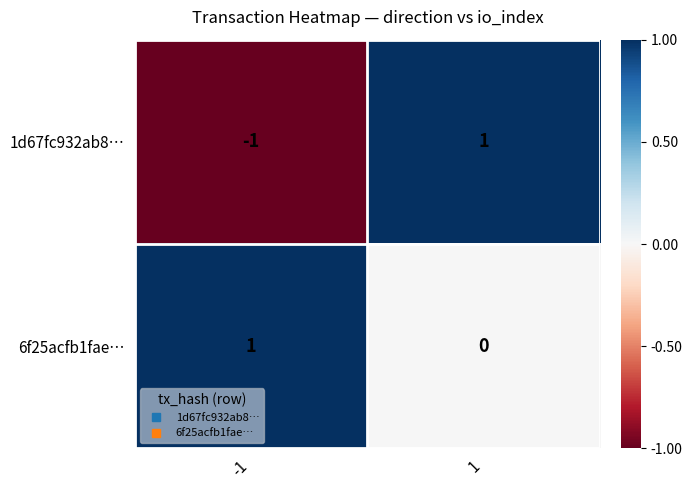

Which category has the lowest value across all series?

-1